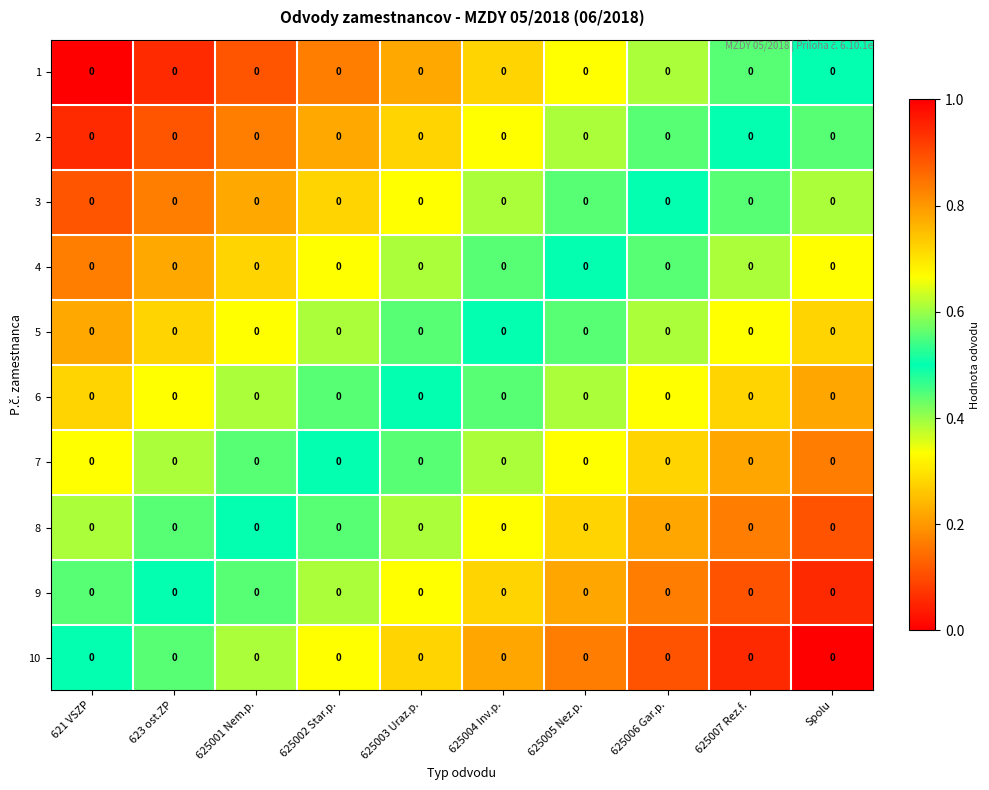

The 9 series shows 0.5 at 623 ost.ZP. True or false?

True